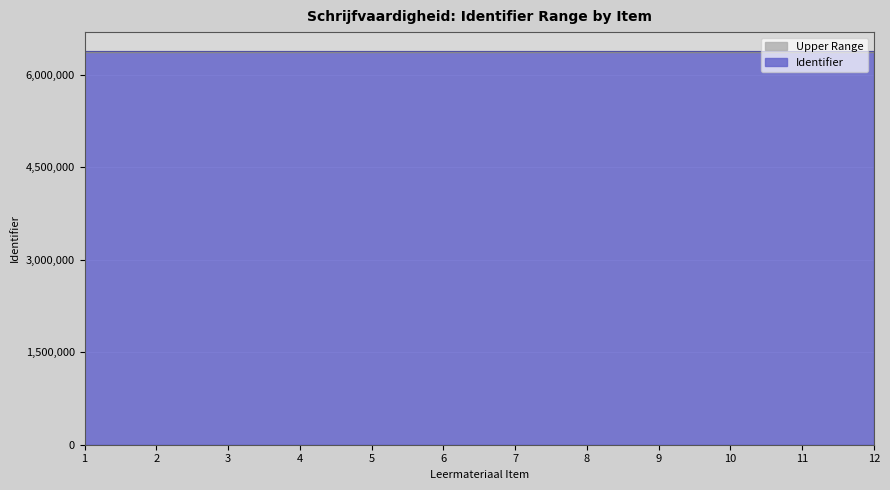

What is the ratio of the value at 1 to the value at 3?

1.0